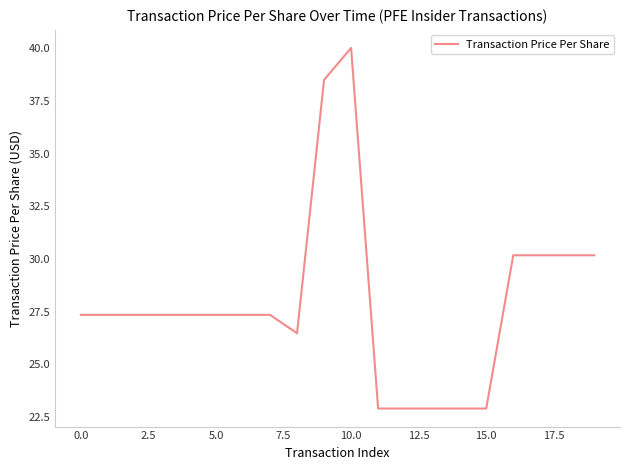

What is the maximum value shown in the chart?

40.0